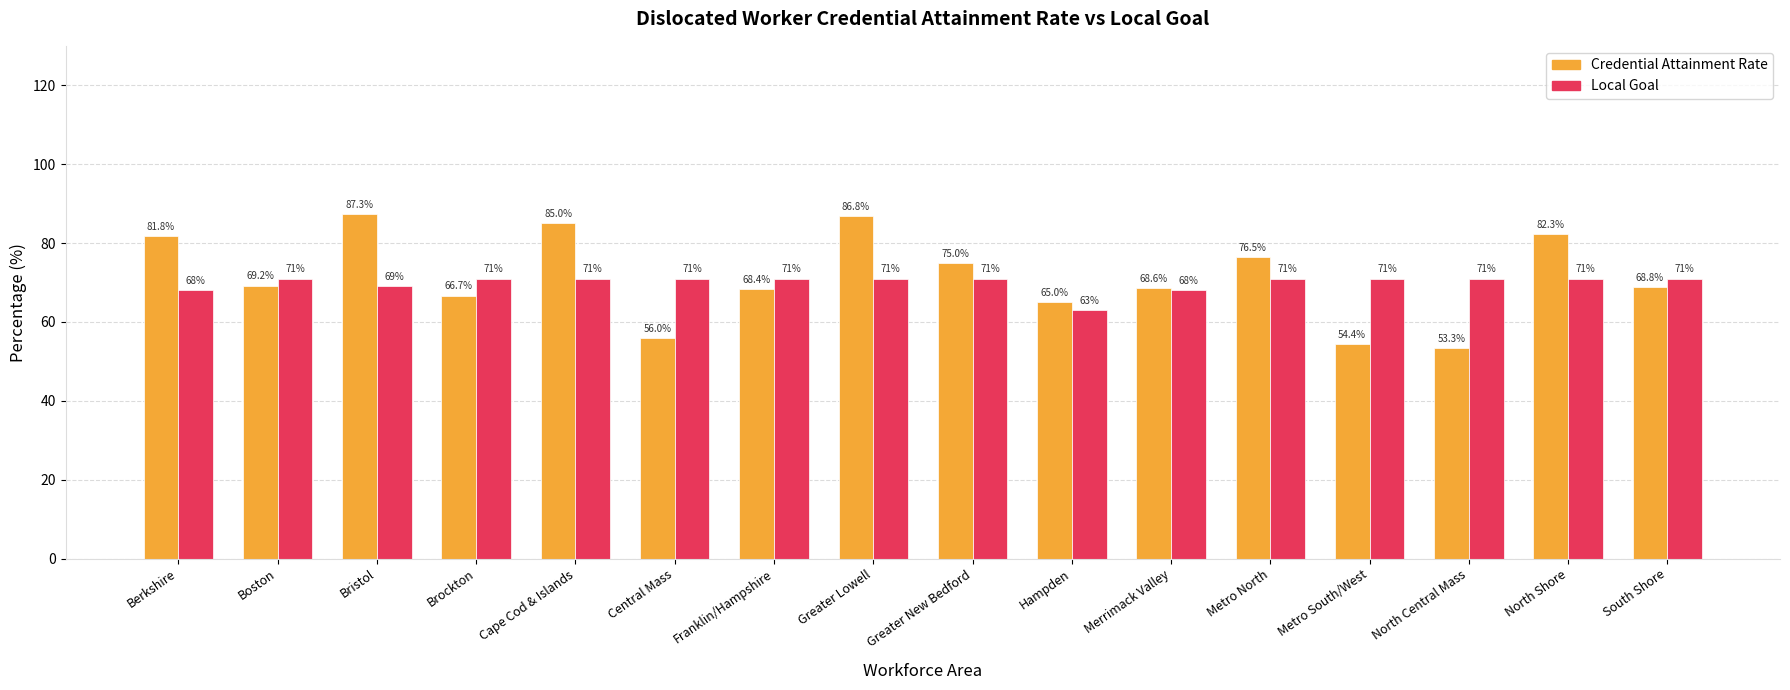

Which category has the highest value in the Credential Attainment Rate series?

Bristol